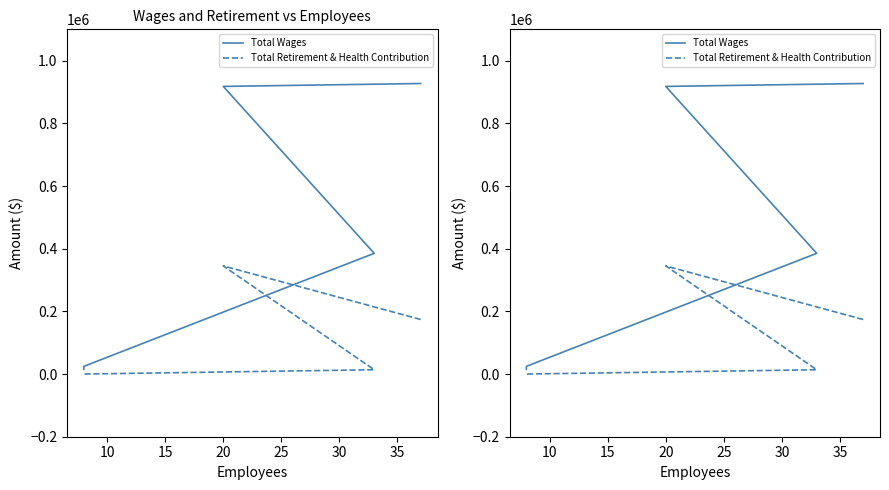

How many values in the Total Wages series are below 385248?

2